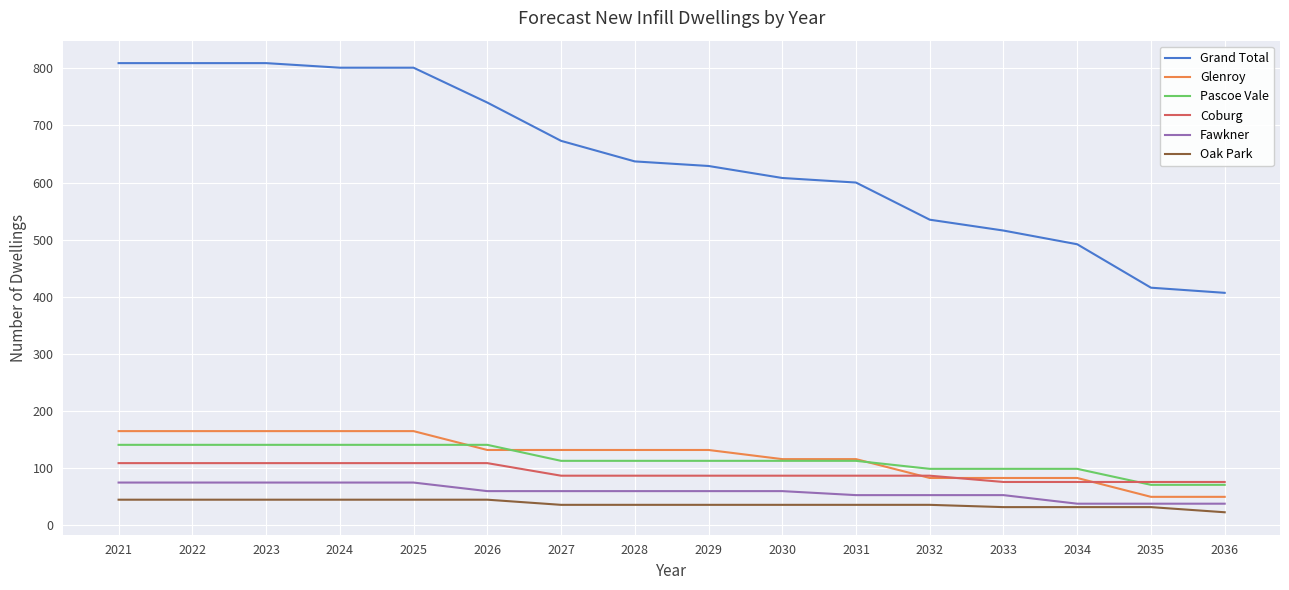

True or false: Grand Total and Glenroy cross at least once.

False